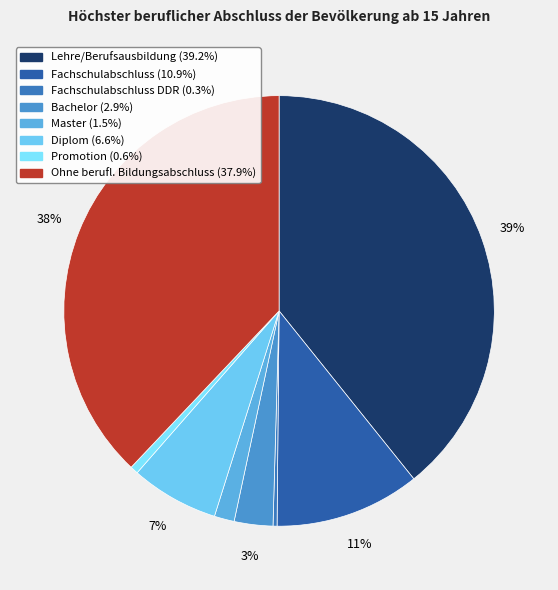

Does any single category account for the majority?

No